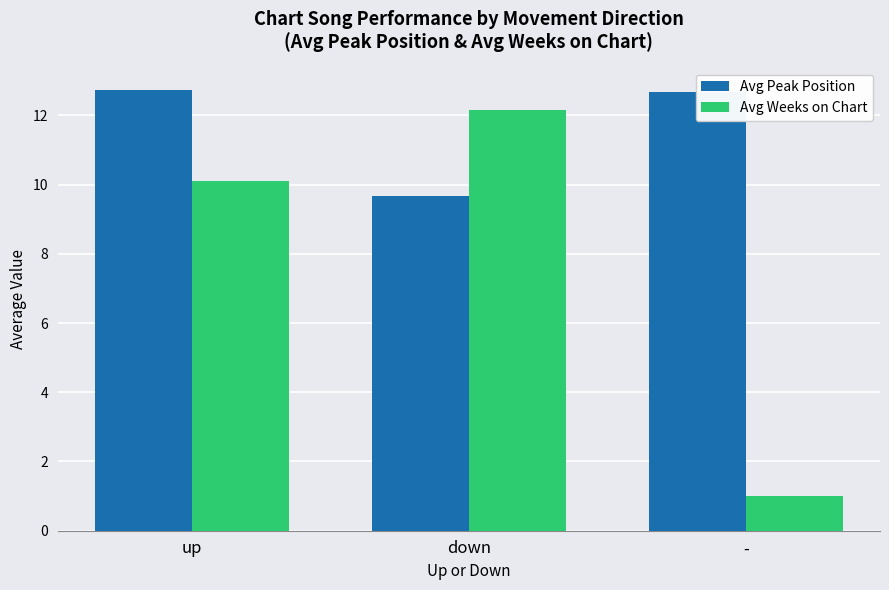

What are all the series names shown in the legend?

Avg Peak Position, Avg Weeks on Chart